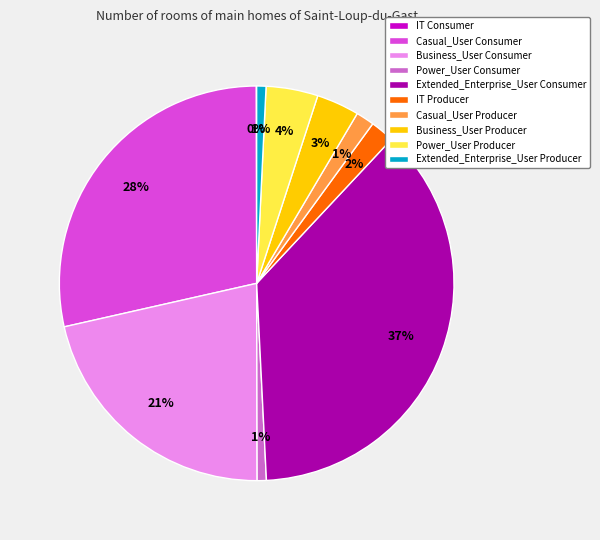

The Extended_Enterprise_User Consumer slice represents 22% of the pie. True or false?

False